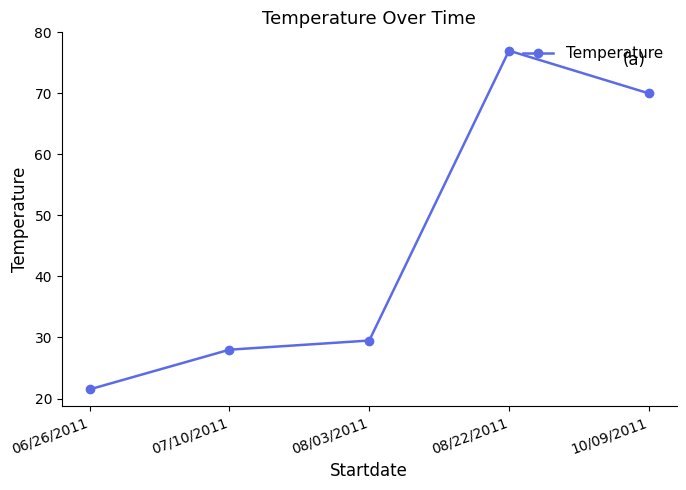

What is the difference between the values at 08/03/2011 and 06/26/2011?

8.0